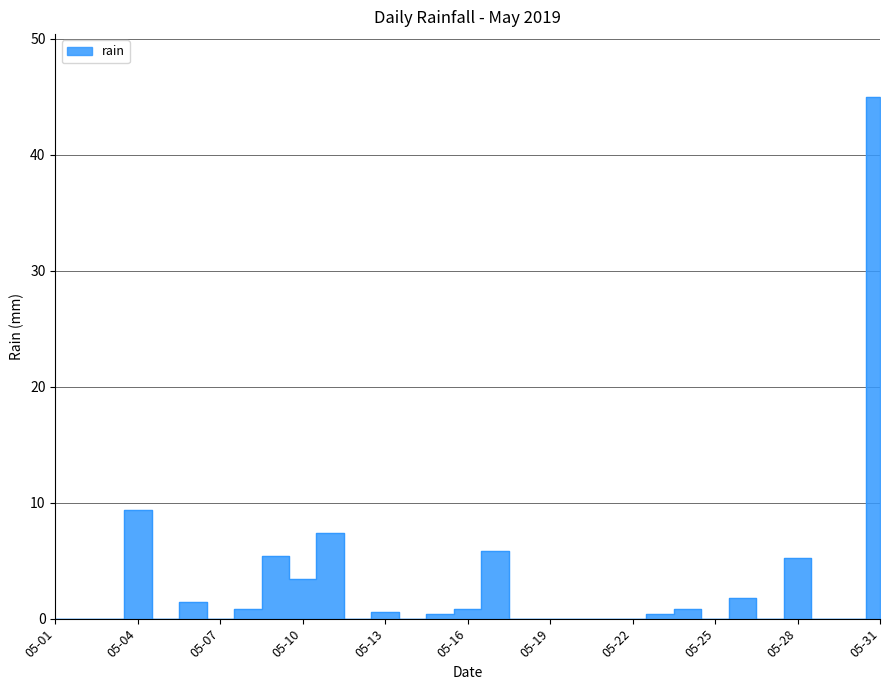

Rank the categories by value from lowest to highest.

2019-05-01, 2019-05-02, 2019-05-03, 2019-05-05, 2019-05-07, 2019-05-12, 2019-05-14, 2019-05-18, 2019-05-19, 2019-05-20, 2019-05-21, 2019-05-22, 2019-05-25, 2019-05-27, 2019-05-29, 2019-05-30, 2019-05-15, 2019-05-23, 2019-05-13, 2019-05-08, 2019-05-16, 2019-05-24, 2019-05-06, 2019-05-26, 2019-05-10, 2019-05-28, 2019-05-09, 2019-05-17, 2019-05-11, 2019-05-04, 2019-05-31